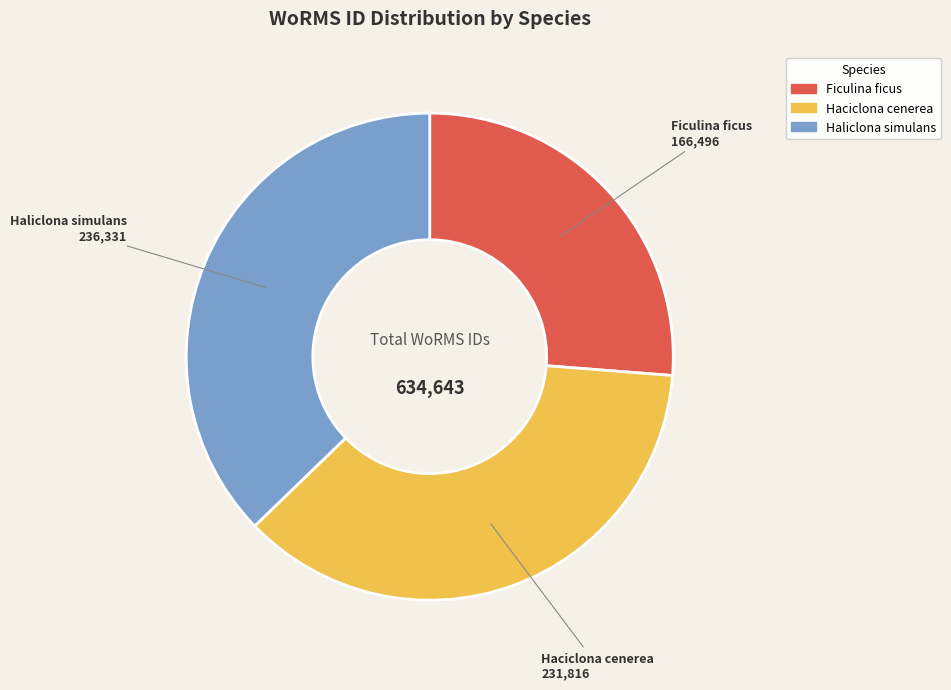

Is it true that Ficulina ficus is 26% of the pie?

True